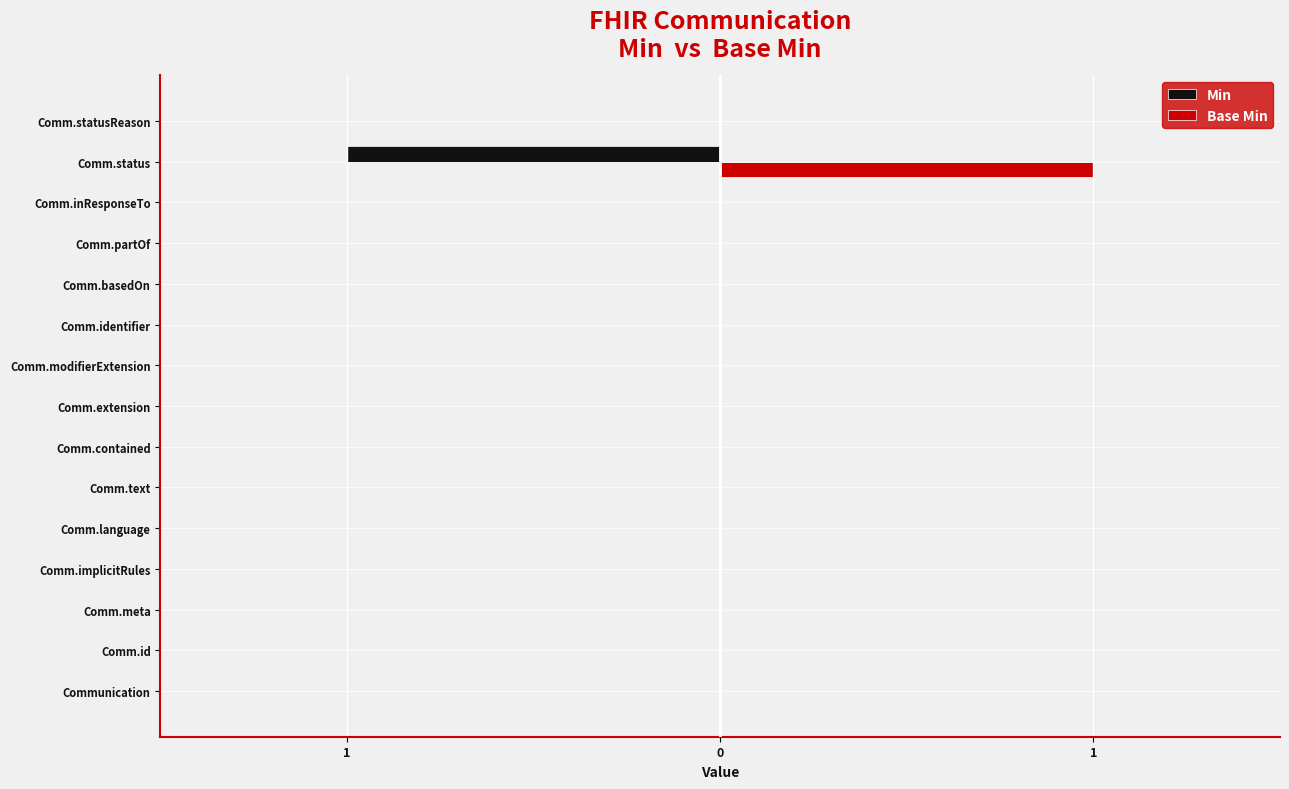

Reading right to left, extract all data points from this chart.

Min: 0	-1	0	0	0	0	0	0	0	0	0	0	0	0	0
Base Min: 0	1	0	0	0	0	0	0	0	0	0	0	0	0	0